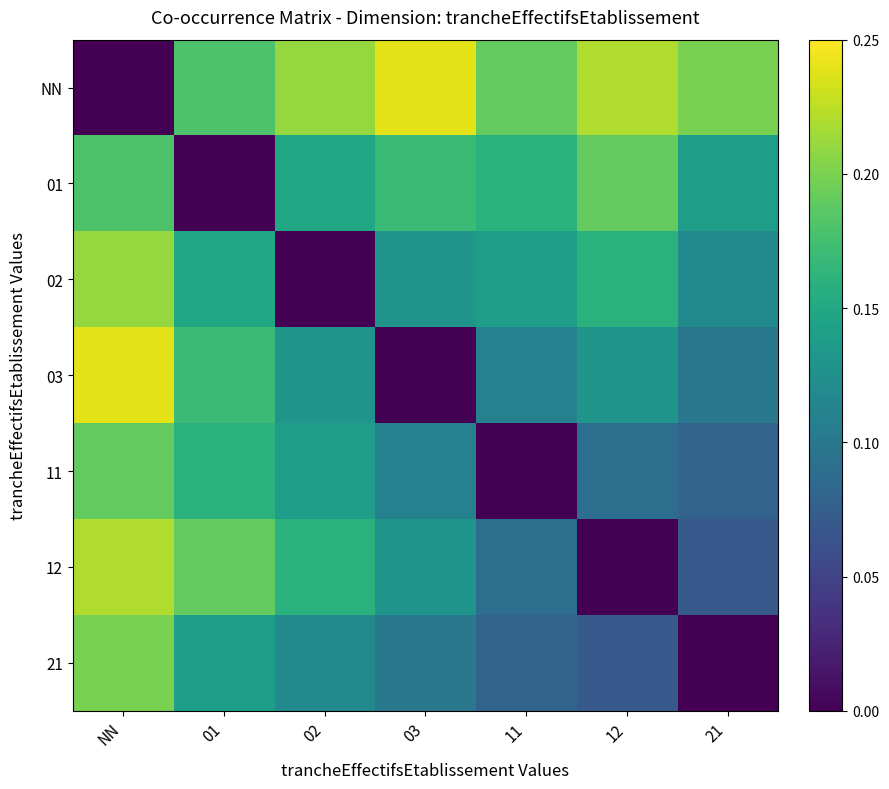

What is the spread (max minus min) of values at 01?

0.2